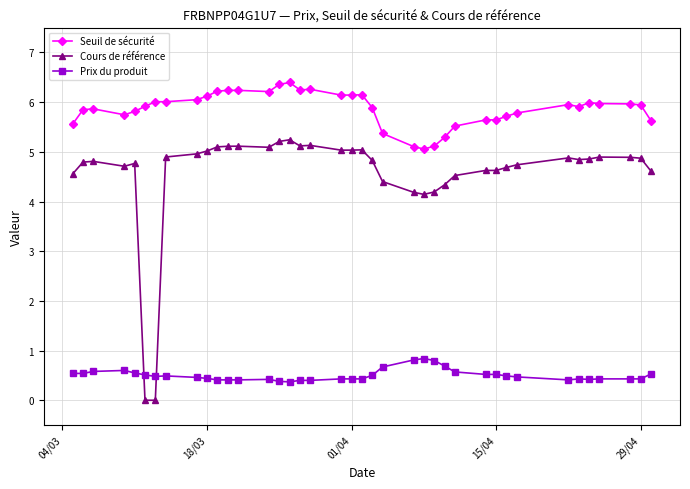

List the series in order of their overall mean, lowest first.

Prix du produit, Cours de référence, Seuil de sécurité